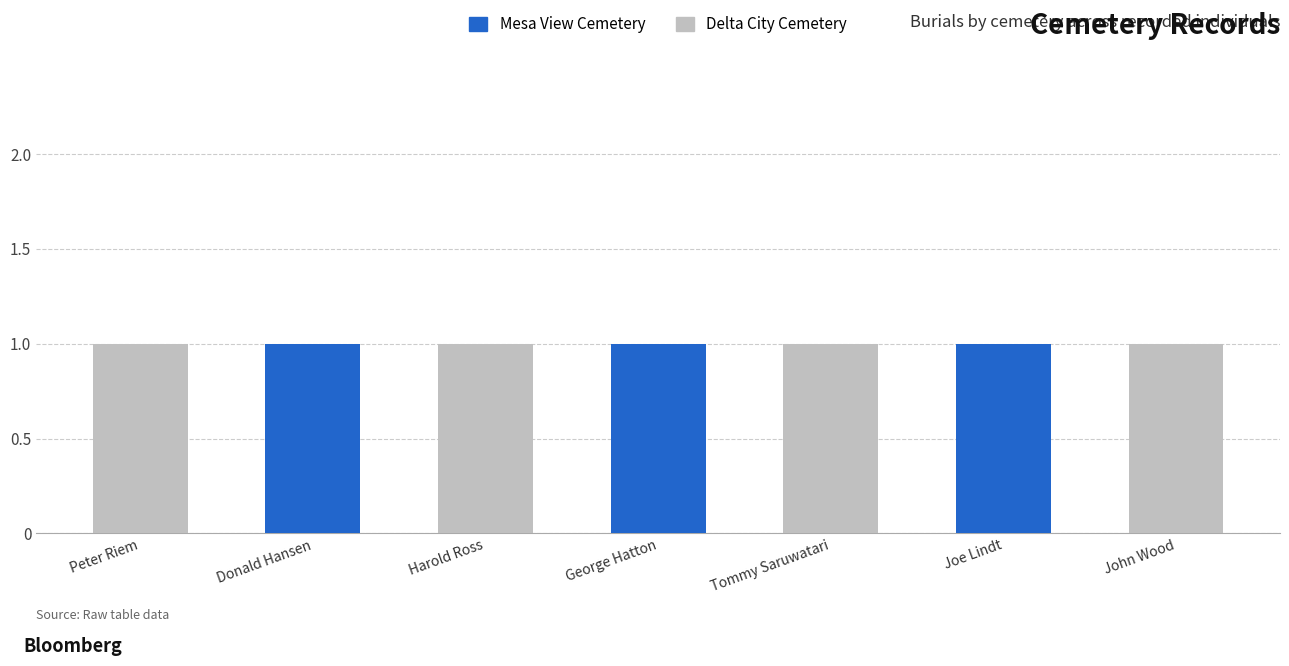

Does the chart contain stacked bars?

Yes